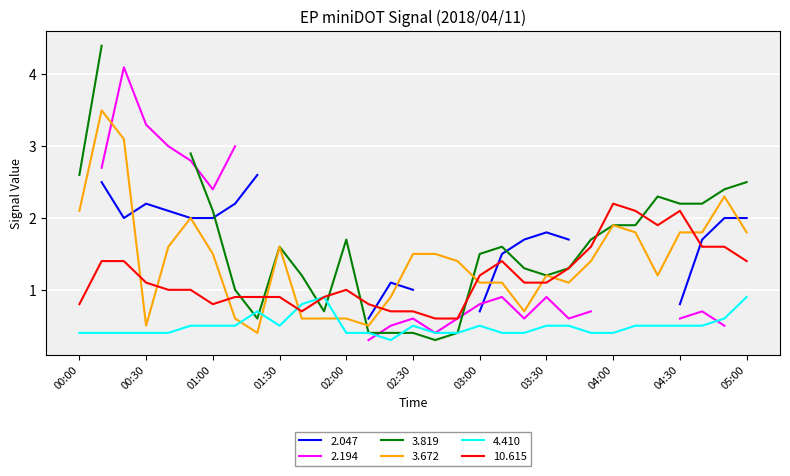

Between which two adjacent categories do   3.672 and   4.410 first intersect?

01:10 and 01:20